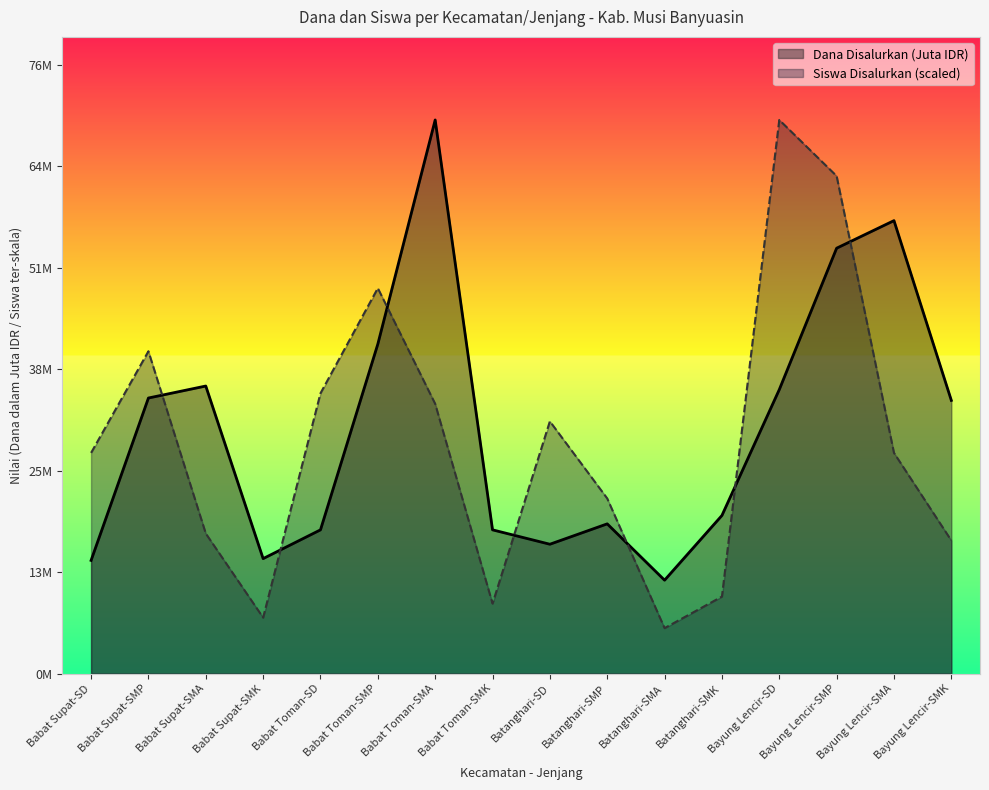

How many lines are shown in the chart?

2